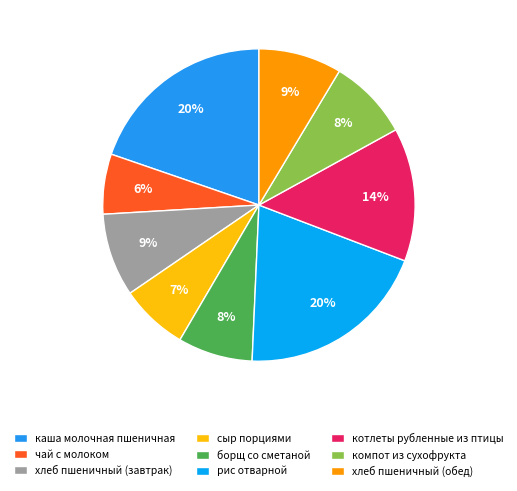

Which has a higher value, борщ со сметаной or сыр порциями?

борщ со сметаной